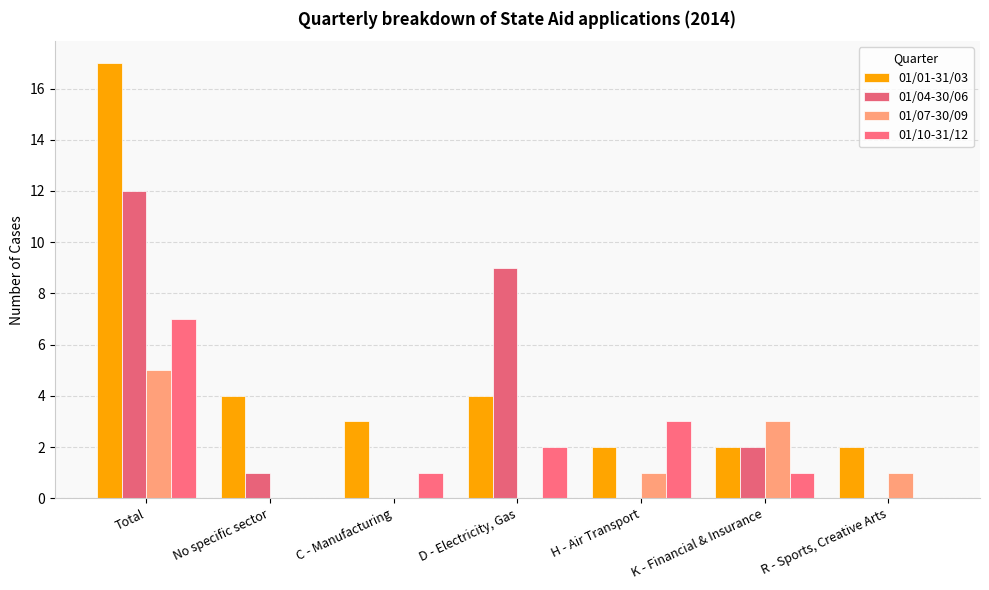

Are the bars horizontal?

No